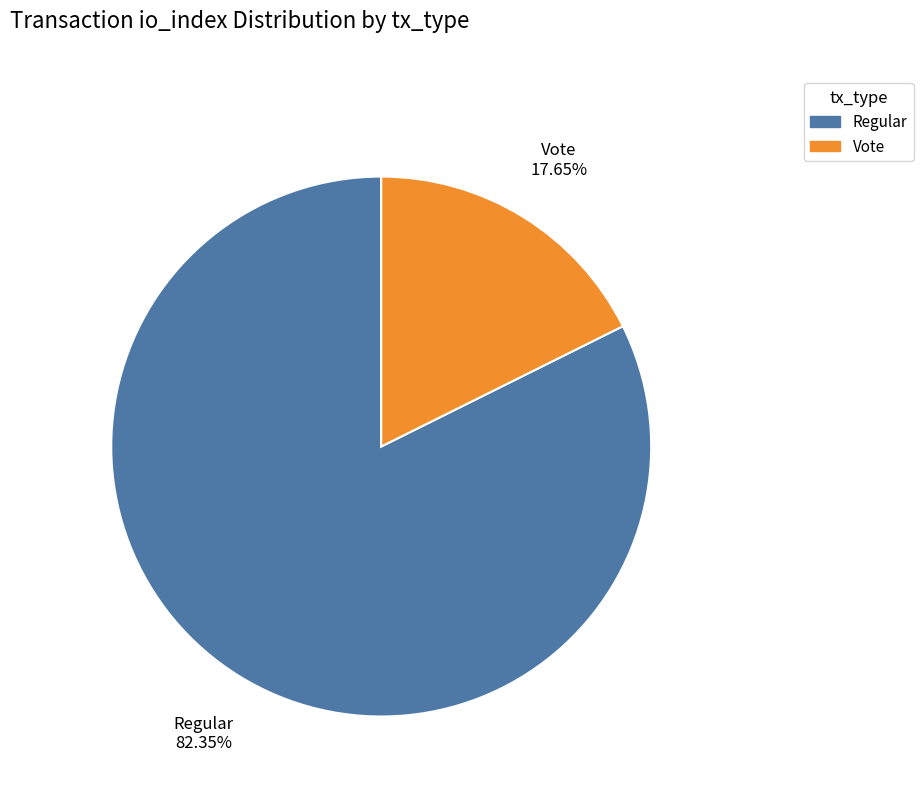

To the nearest percent, what is the combined percentage of Regular and Vote?

100%